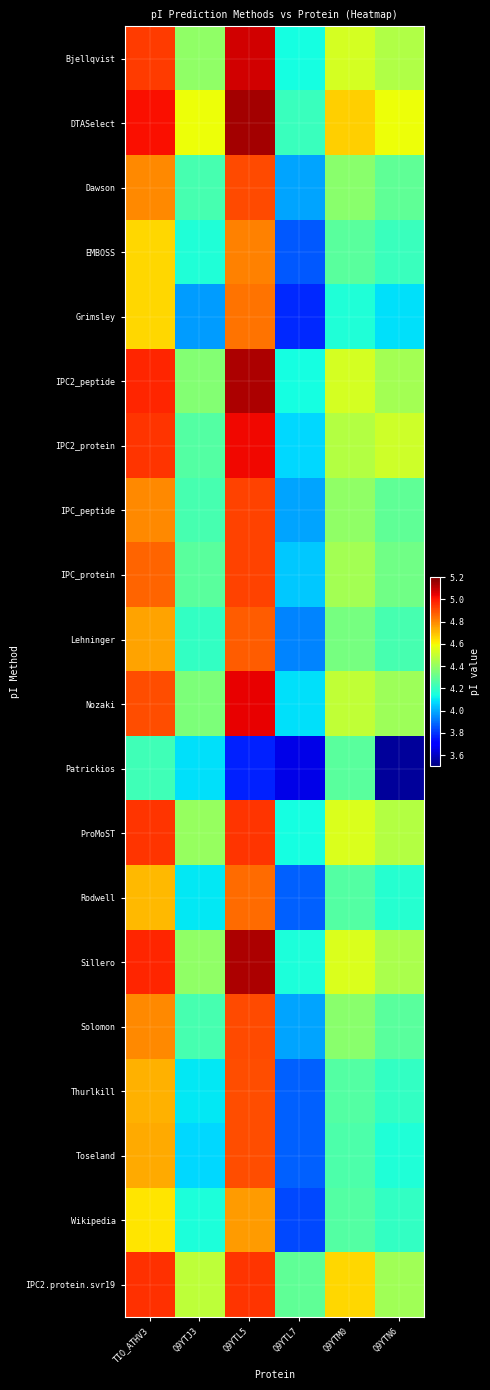

What is the total value across all series at Q9YTN6?

85.8